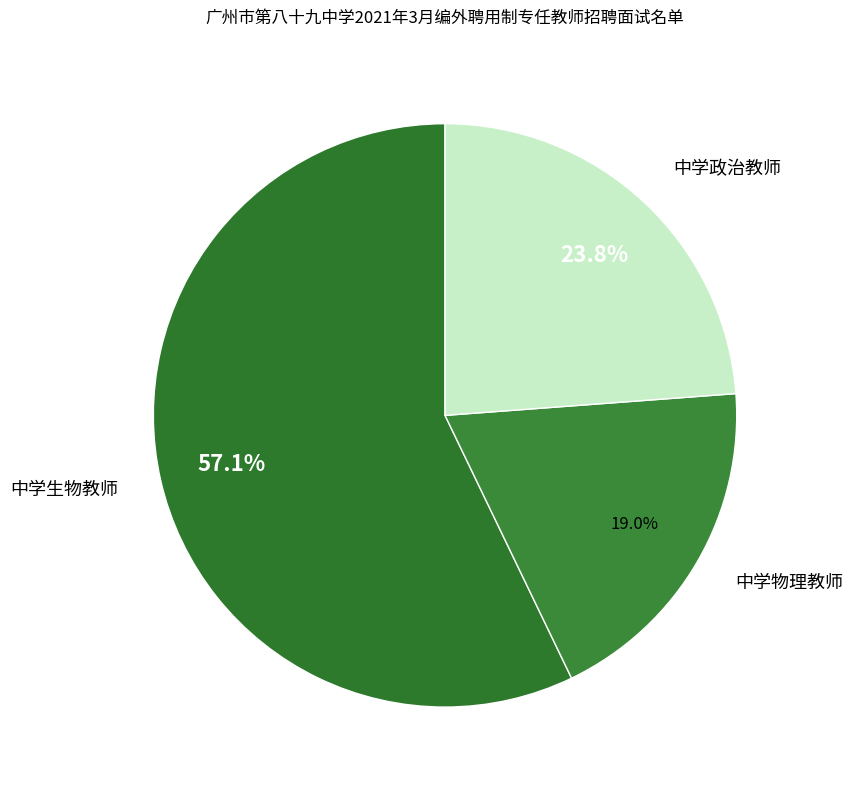

How many segments does this pie chart have?

3